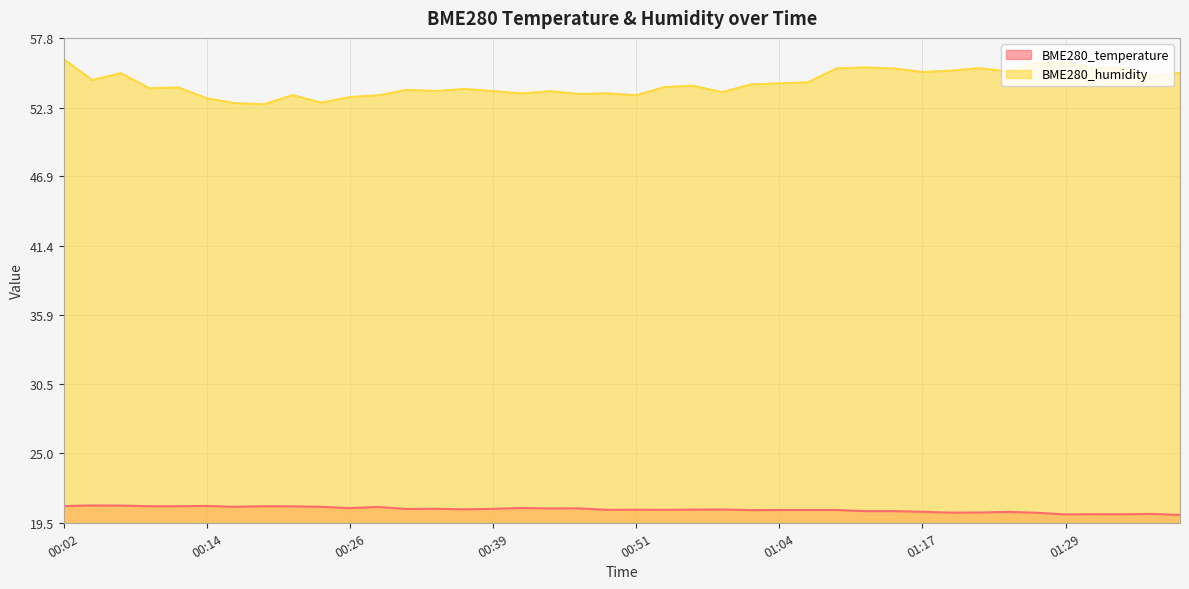

What is the label of the 4th point from the right?

01:32